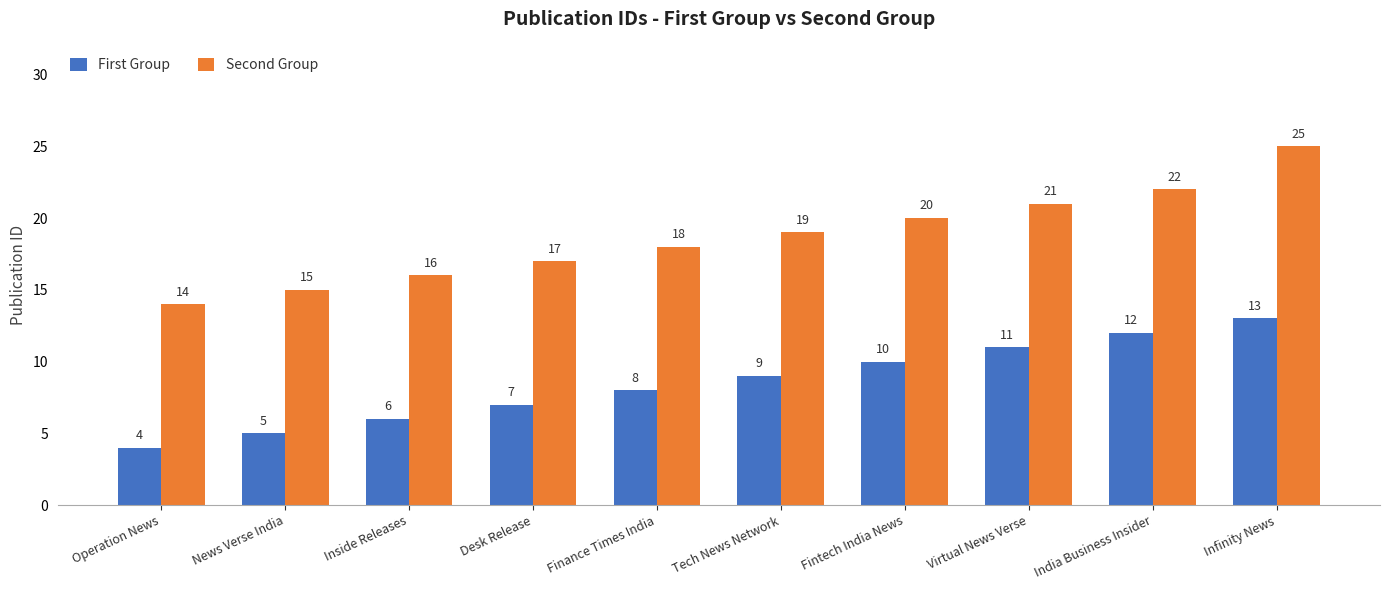

At which label is Second Group closest to 19?

Tech News Network